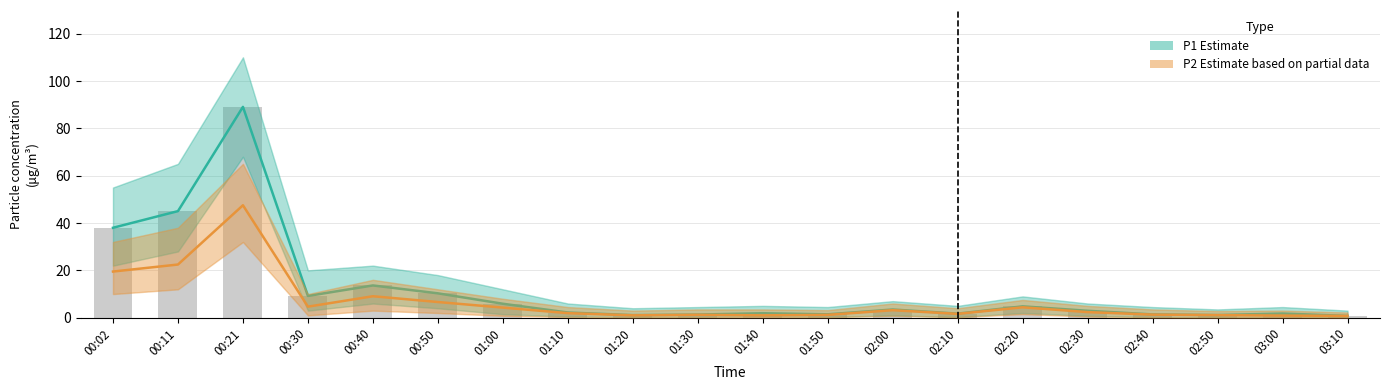

What is the total value across all series at 00:30?

13.9